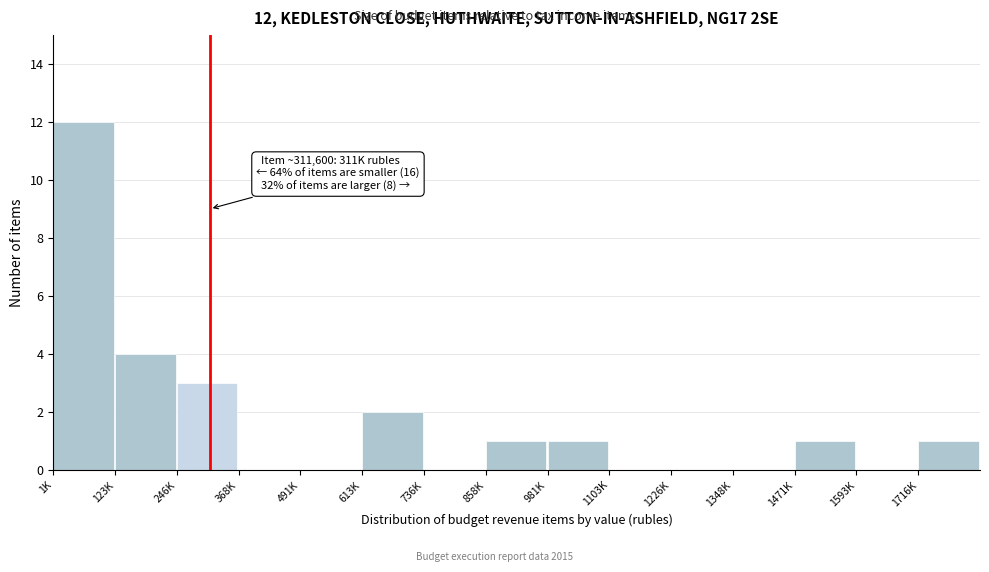

Reading left to right, extract all data points from this chart.

1K=12	123K=4	246K=3	368K=0	491K=0	613K=2	736K=0	858K=1	981K=1	1103K=0	1226K=0	1348K=0	1471K=1	1593K=0	1716K=1